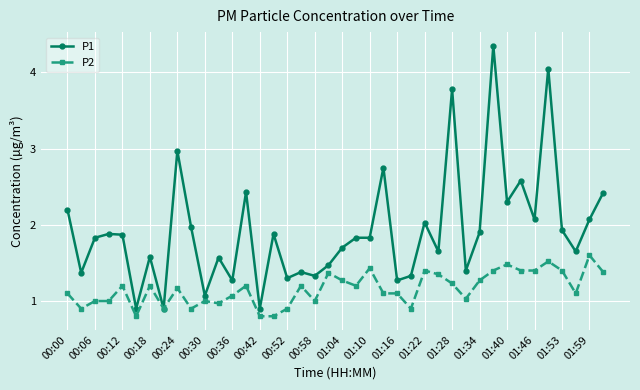

What is the sum of all P2 values?

46.4